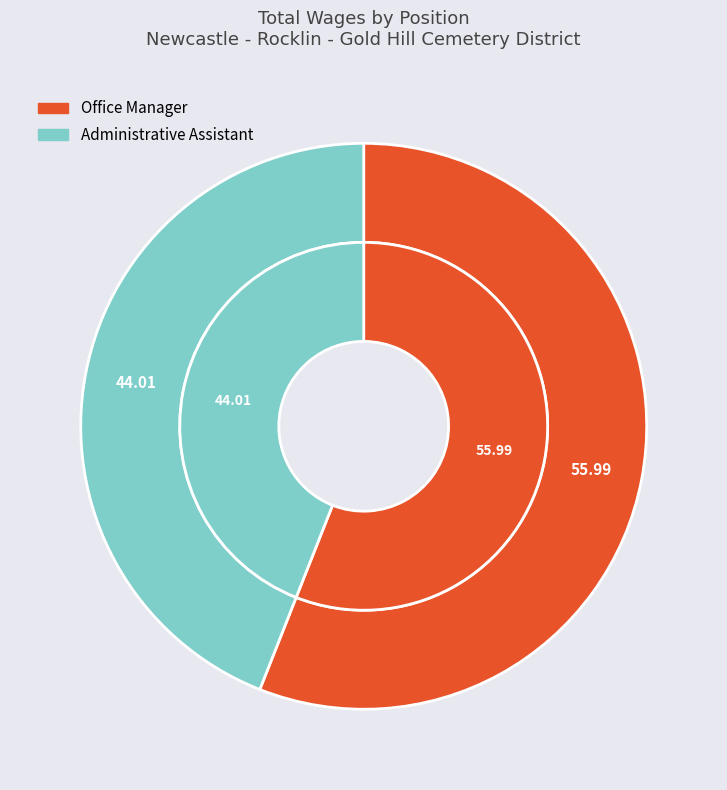

Rank the categories by value from highest to lowest.

Office Manager, Administrative Assistant